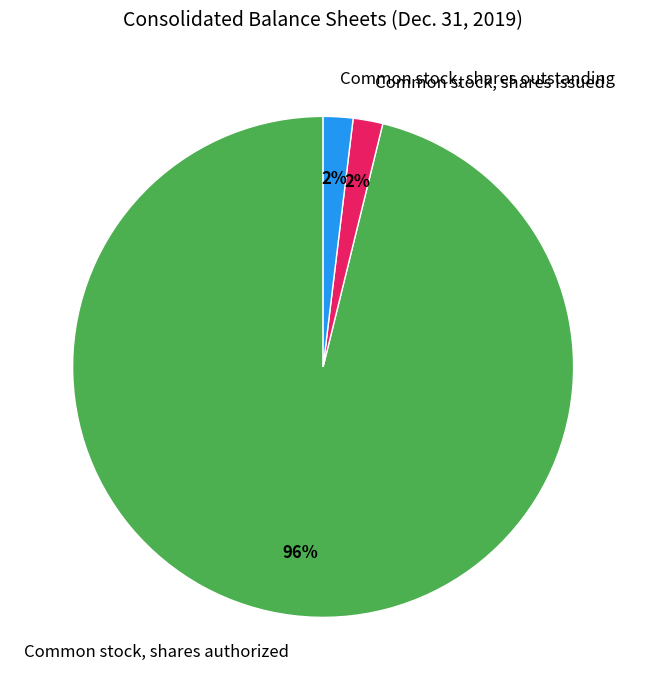

What percentage is the Common stock, shares authorized slice, to the nearest percent?

96%